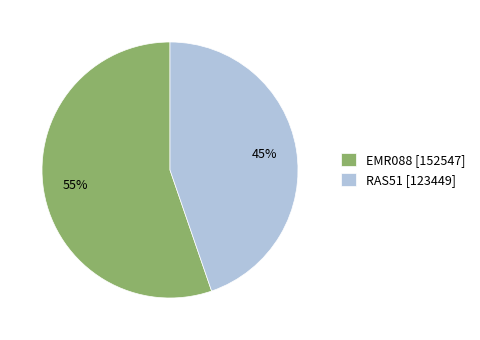

To the nearest percent, what is the average slice percentage?

50%